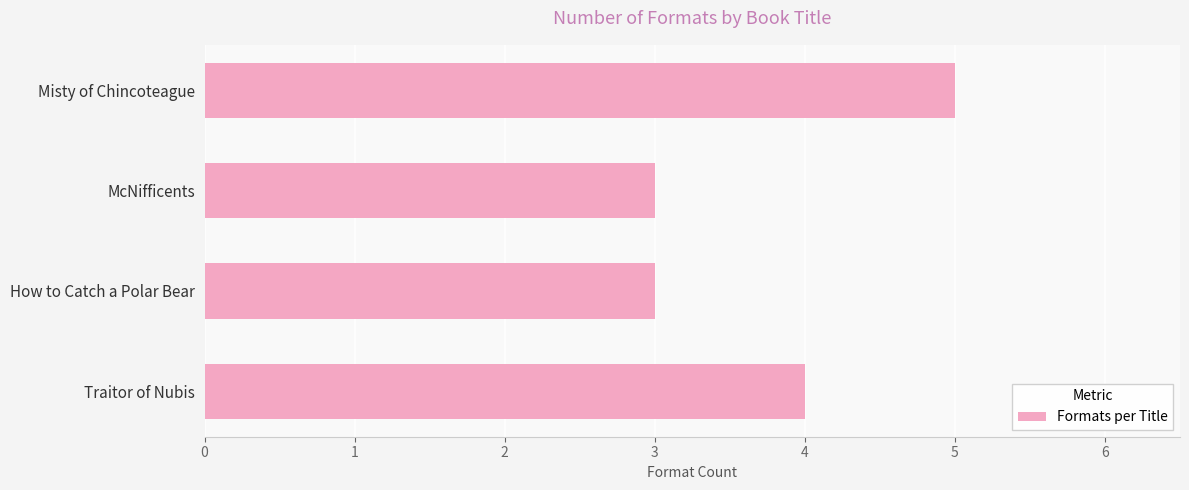

Which category has the highest value across all series?

Misty of Chincoteague